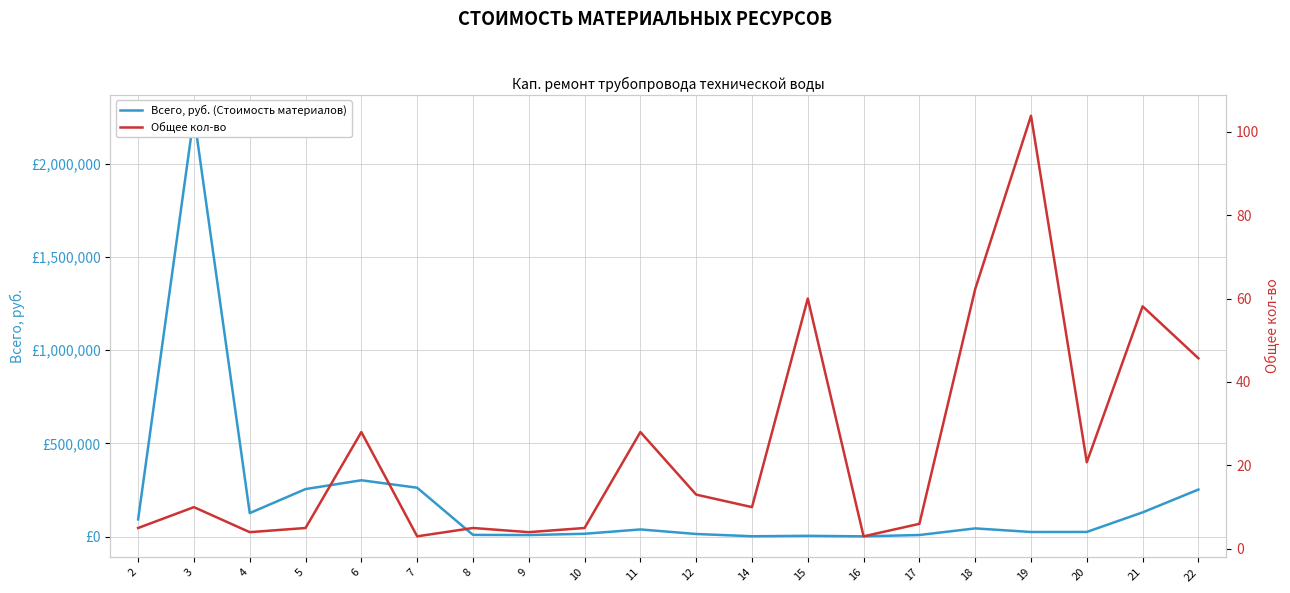

At which label is Всего, руб. (Стоимость материалов) closest to 1129064?

6